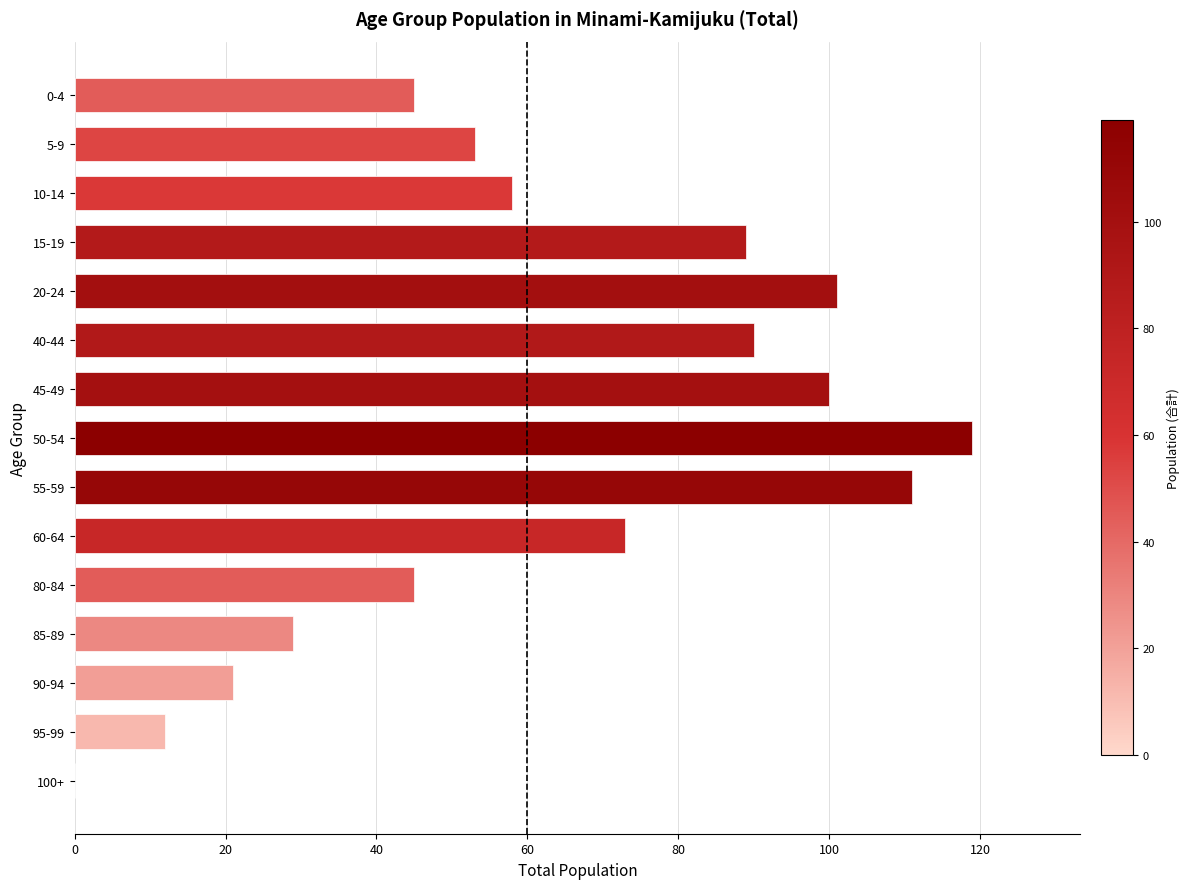

Approximately how many times larger is the value at 80-84 compared to 60-64?

0.6